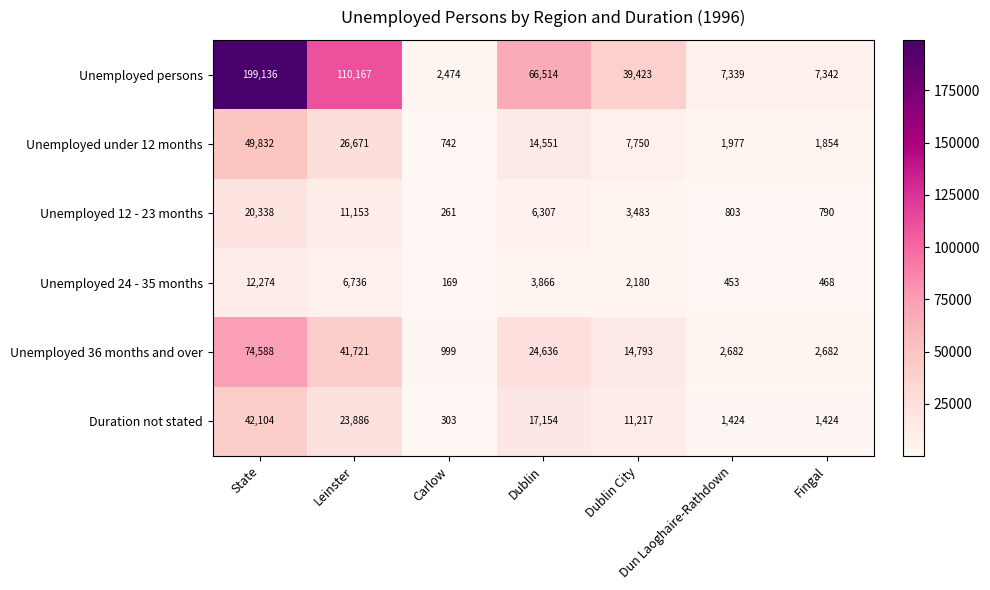

Rank the series by their maximum value, from highest to lowest.

Unemployed persons, Unemployed 36 months and over, Unemployed under 12 months, Duration not stated, Unemployed 12 - 23 months, Unemployed 24 - 35 months